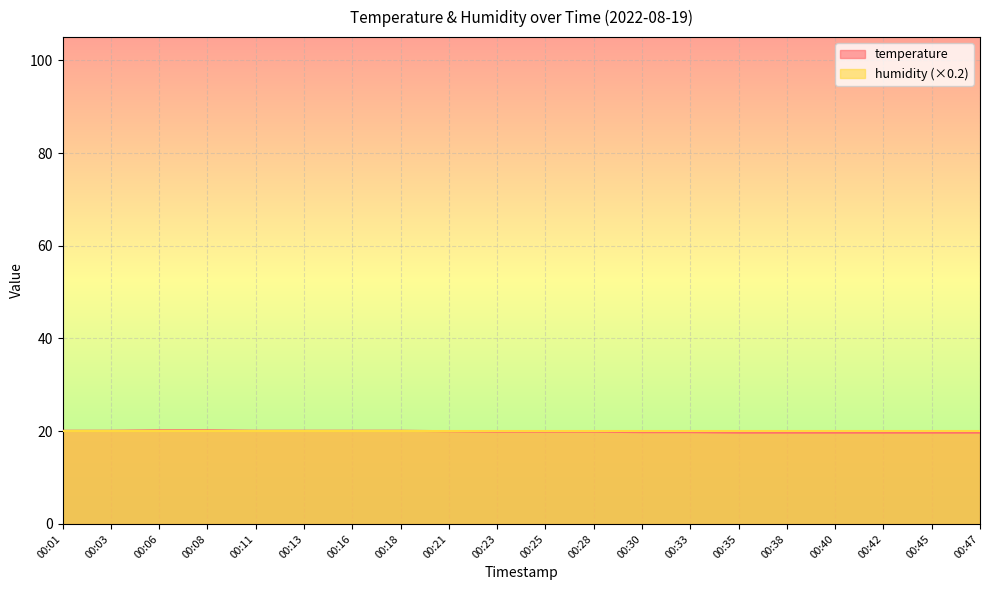

List the labels in order of value, largest first.

00:06, 00:08, 00:01, 00:03, 00:11, 00:13, 00:16, 00:18, 00:21, 00:23, 00:25, 00:28, 00:30, 00:33, 00:35, 00:38, 00:40, 00:42, 00:45, 00:47